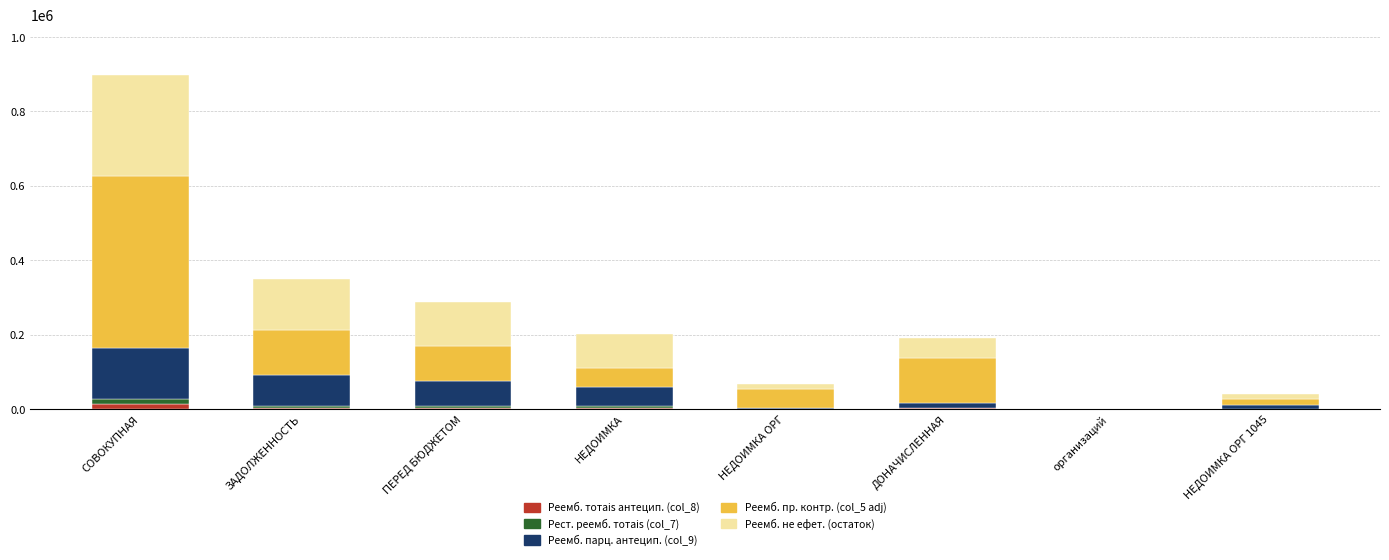

At which category is the sum across all series the highest?

СОВОКУПНАЯ